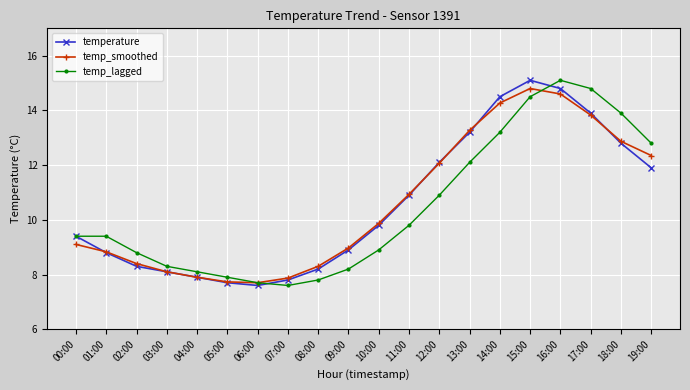

True or false: temp_smoothed has a value of 14.6 at 16:00.

True